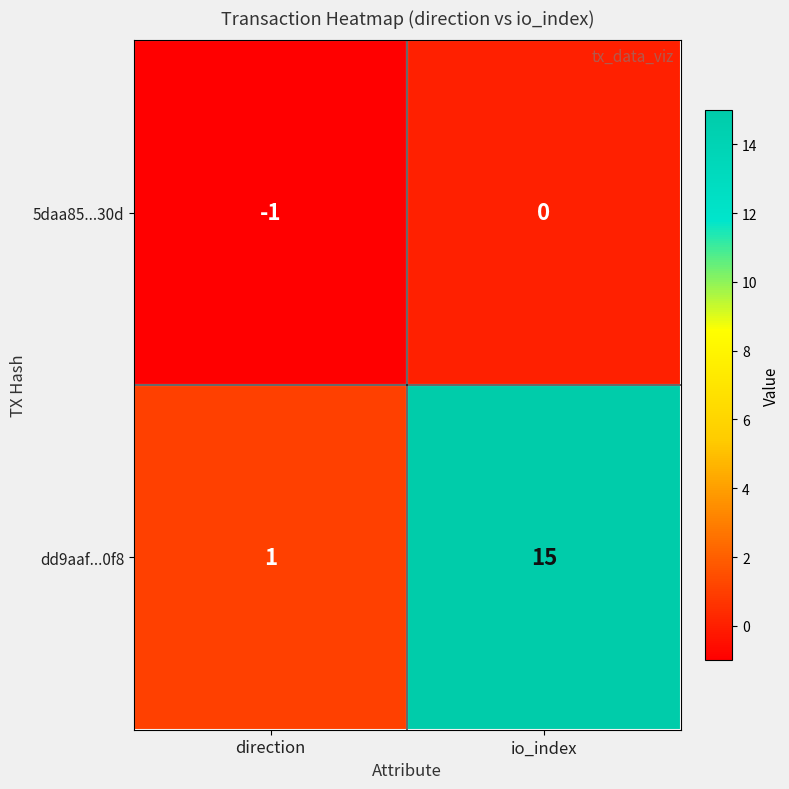

At which category is the sum across all series the highest?

io_index